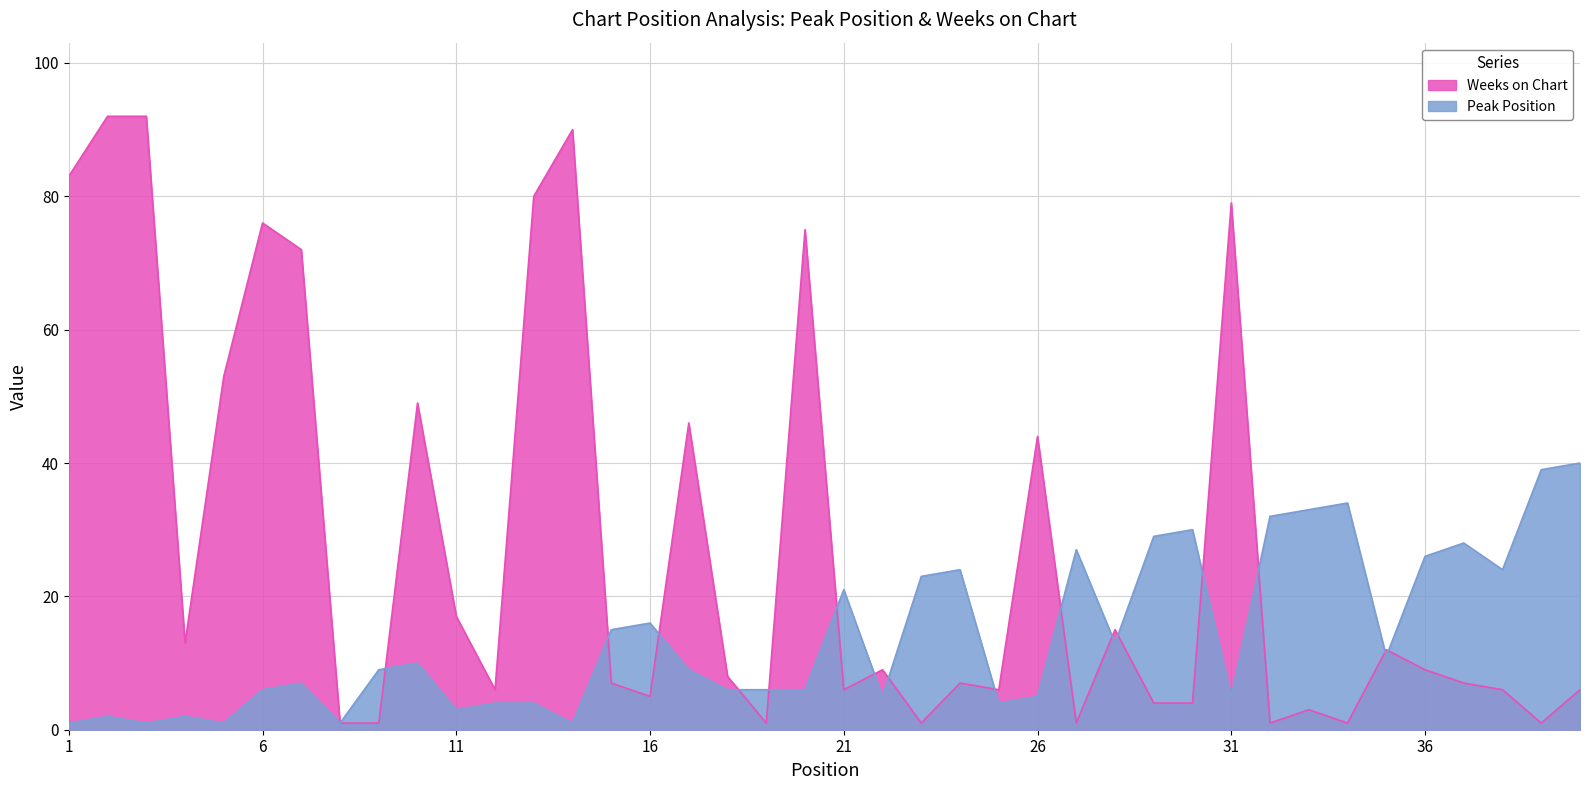

Rank the series by their average value, from highest to lowest.

Weeks on Chart, Peak Position